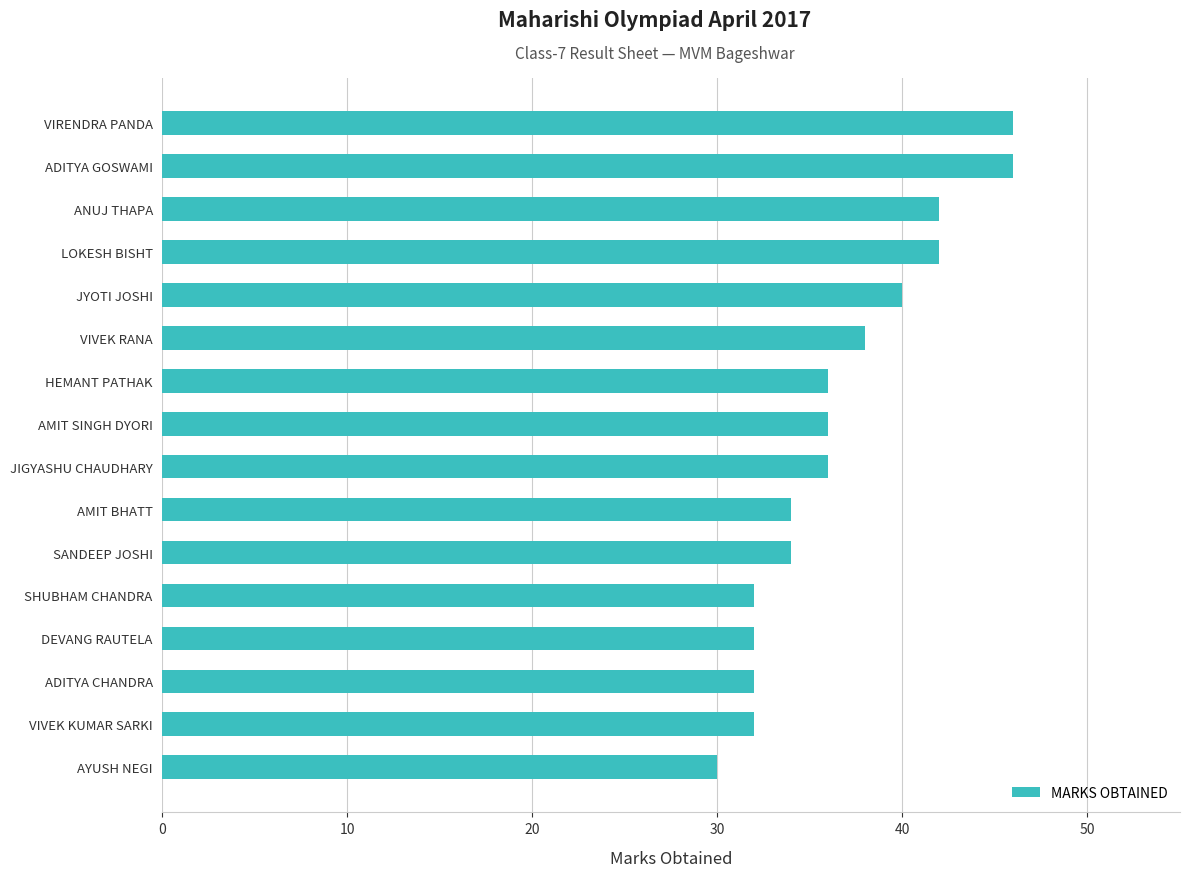

Reading top to bottom, what are all the values shown in this chart?

46	46	42	42	40	38	36	36	36	34	34	32	32	32	32	30